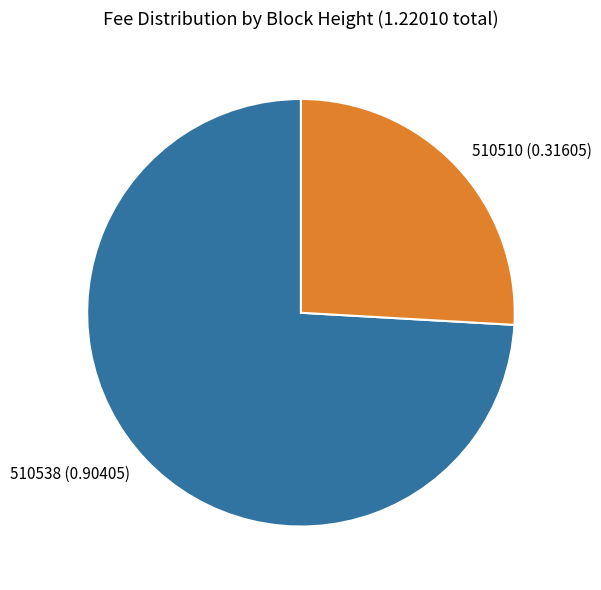

Is it true that 510510 is 26% of the pie?

True